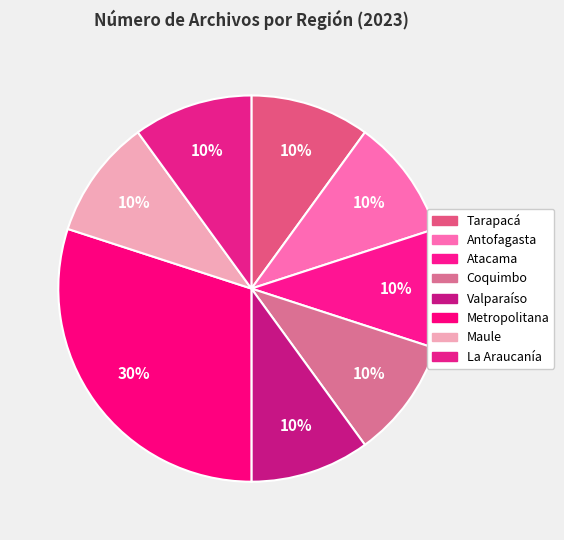

Count the number of slices in the pie.

8